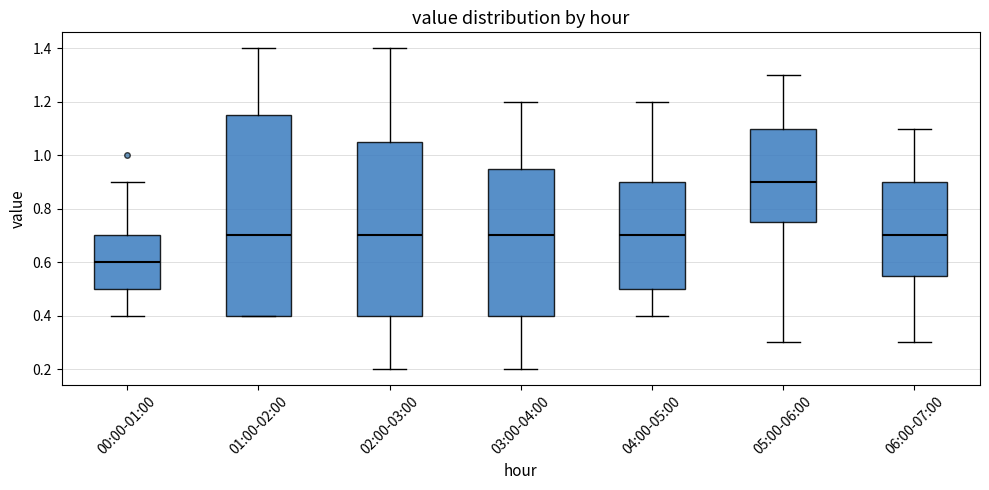

Which box is the tallest, from its lower edge to its upper edge?

01:00-02:00